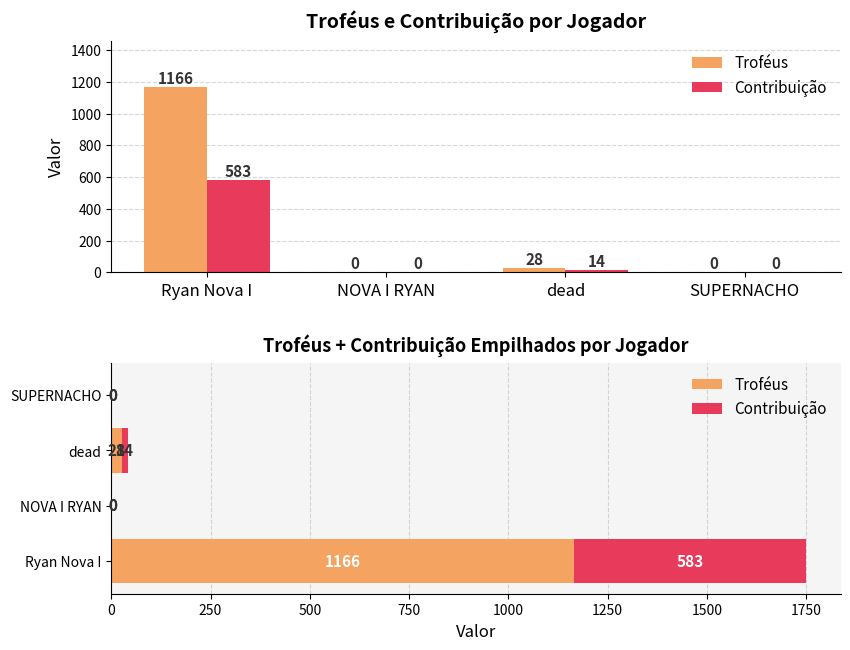

The Contribuição series shows 184 at NOVA I RYAN. True or false?

False